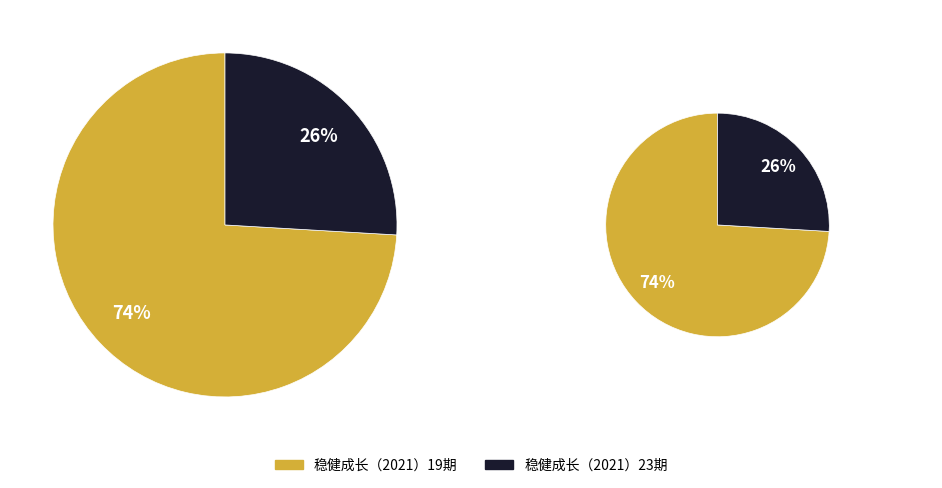

What percentage is the 稳健成长（2021）19期 slice, to the nearest percent?

74%